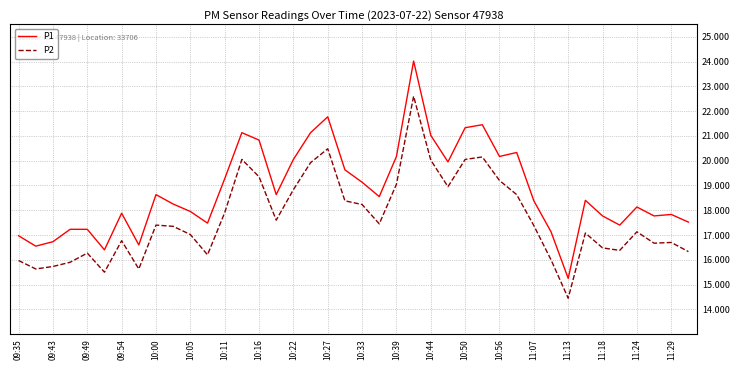

What is the sum of all P2 values?

706.8